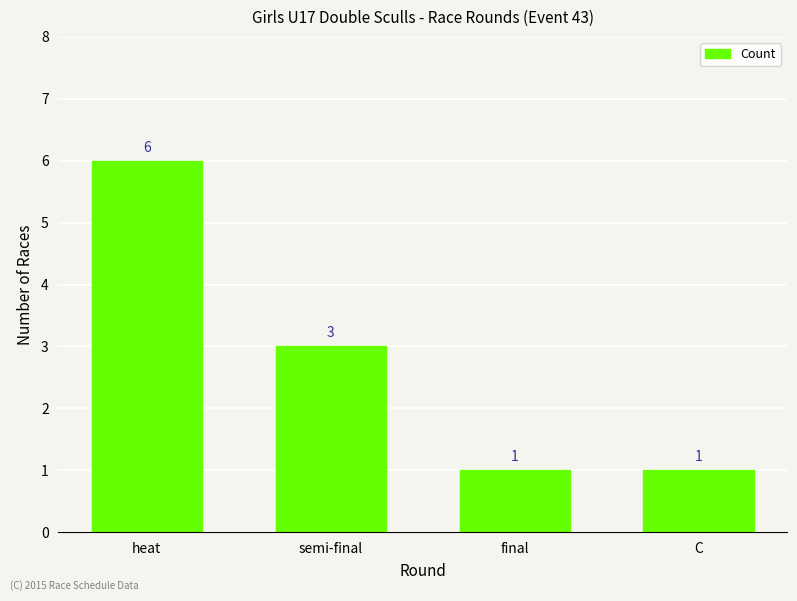

Is it true that the value at final is 2?

False